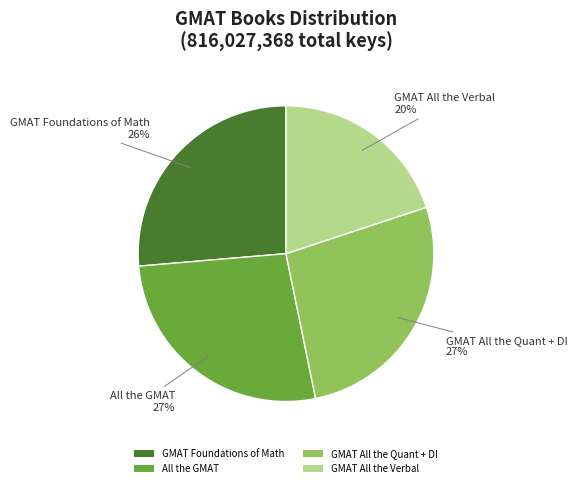

Approximately how many times larger is the value at All the GMAT compared to GMAT All the Quant + DI?

1.0